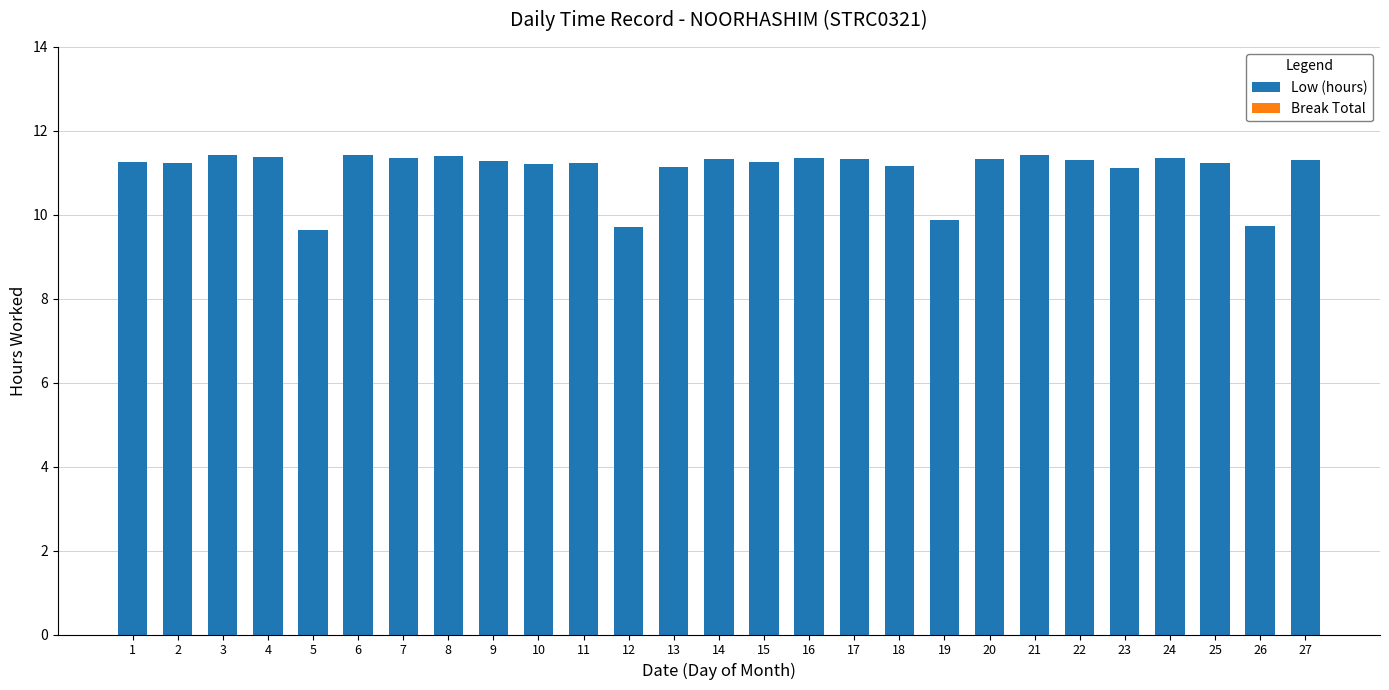

What is the greatest value displayed?

11.4